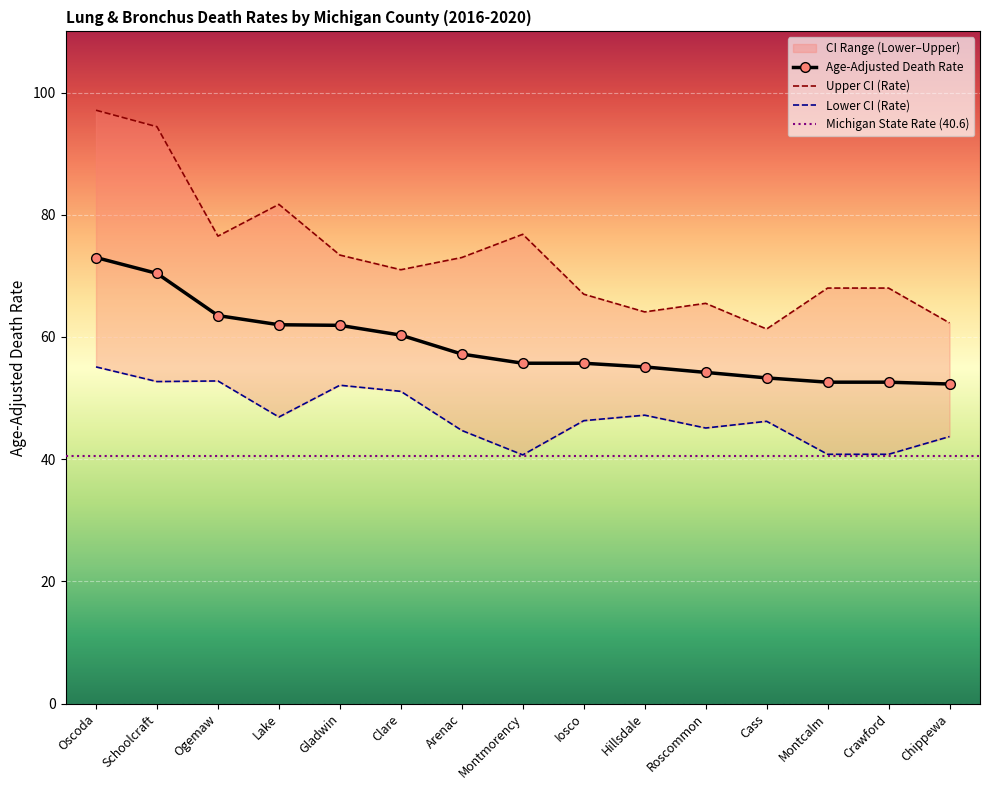

Reading right to left, extract all data points from this chart.

Age-Adjusted Death Rate: Chippewa=52.3	Crawford=52.6	Montcalm=52.6	Cass=53.3	Roscommon=54.2	Hillsdale=55.1	Iosco=55.7	Montmorency=55.7	Arenac=57.2	Clare=60.3	Gladwin=61.9	Lake=62.0	Ogemaw=63.5	Schoolcraft=70.4	Oscoda=73.0
Upper CI (Rate): Chippewa=62.3	Crawford=68.0	Montcalm=68.0	Cass=61.3	Roscommon=65.5	Hillsdale=64.1	Iosco=67.0	Montmorency=76.8	Arenac=73.0	Clare=71.0	Gladwin=73.4	Lake=81.7	Ogemaw=76.5	Schoolcraft=94.4	Oscoda=97.1
Lower CI (Rate): Chippewa=43.7	Crawford=40.8	Montcalm=40.8	Cass=46.2	Roscommon=45.1	Hillsdale=47.2	Iosco=46.3	Montmorency=40.7	Arenac=44.7	Clare=51.1	Gladwin=52.1	Lake=46.9	Ogemaw=52.8	Schoolcraft=52.7	Oscoda=55.1